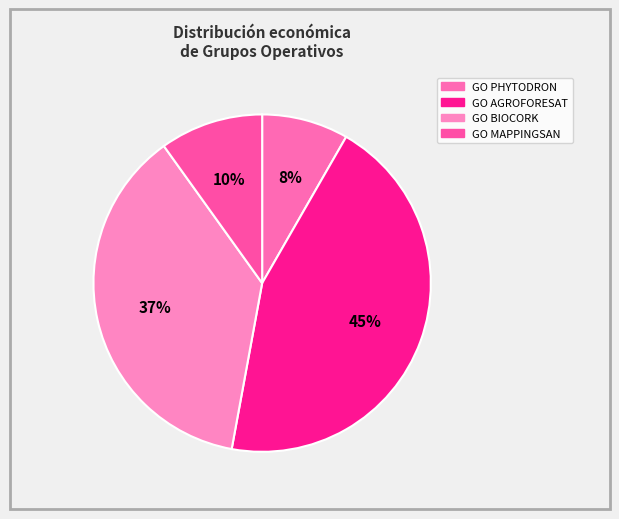

How much of the chart is everything except GO AGROFORESAT?

55.4%